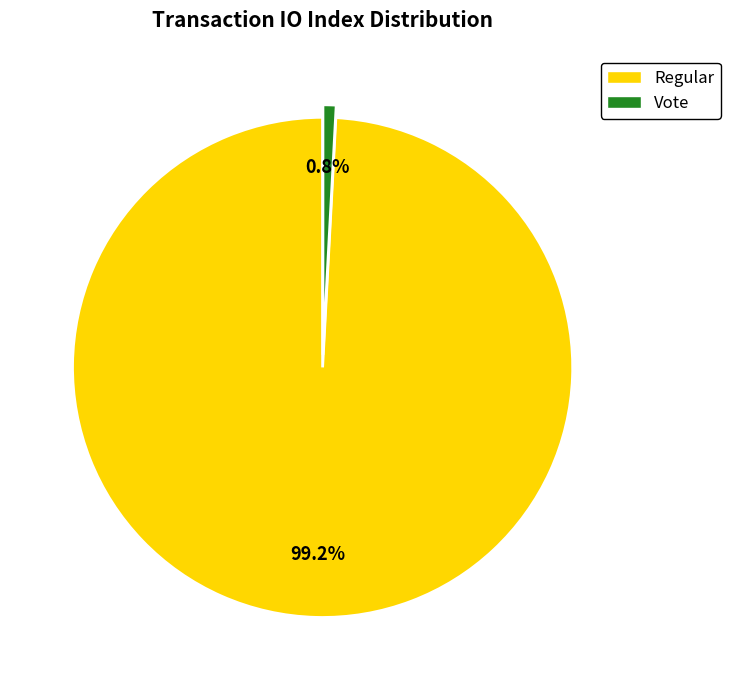

What percentage is the Vote slice, to the nearest percent?

1%